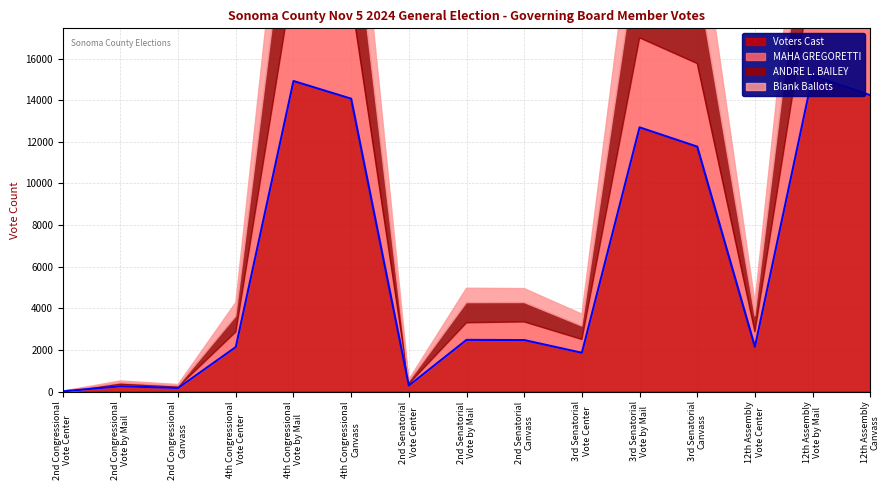

True or false: MAHA GREGORETTI and Blank Ballots cross at least once.

True